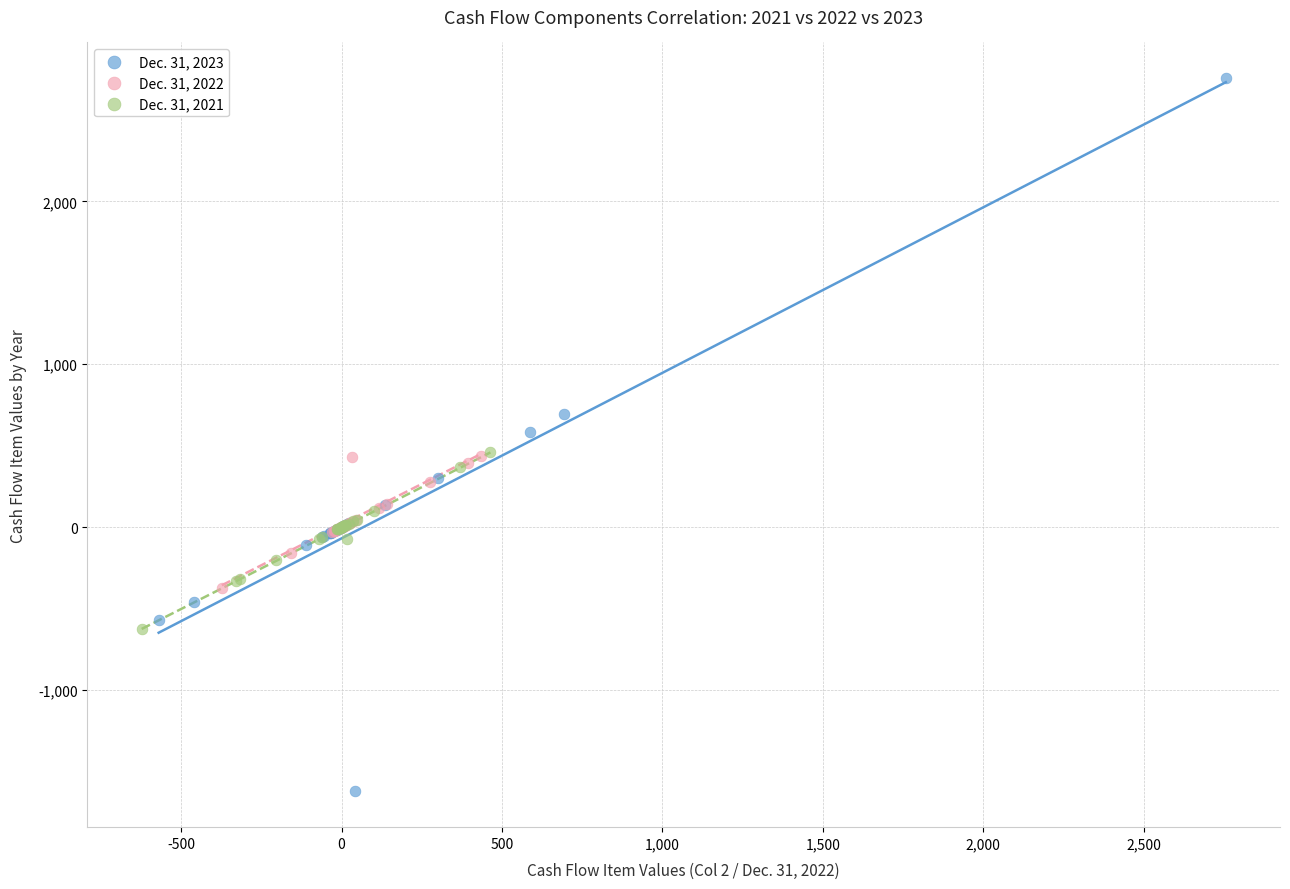

What are all the series names shown in the legend?

Dec. 31, 2023, Dec. 31, 2022, Dec. 31, 2021